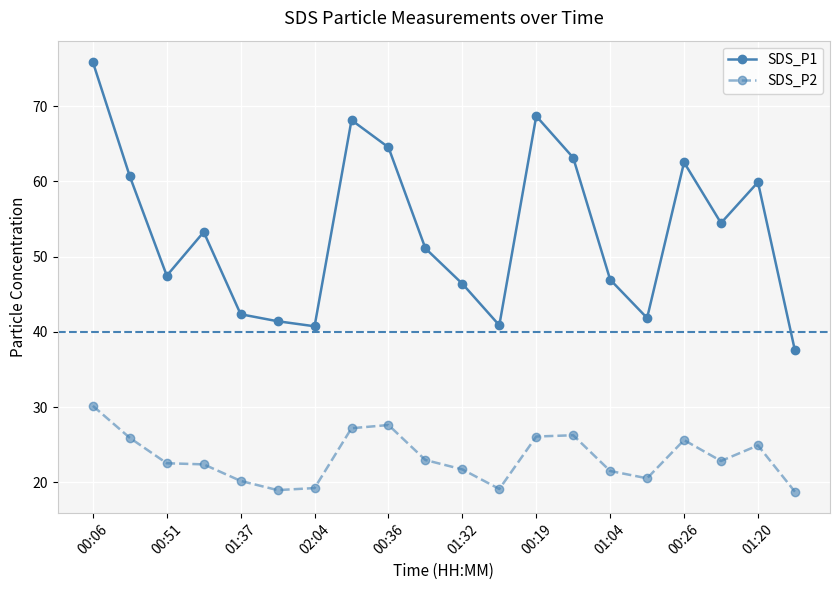

What is the sum of all SDS_P2 values?

464.8